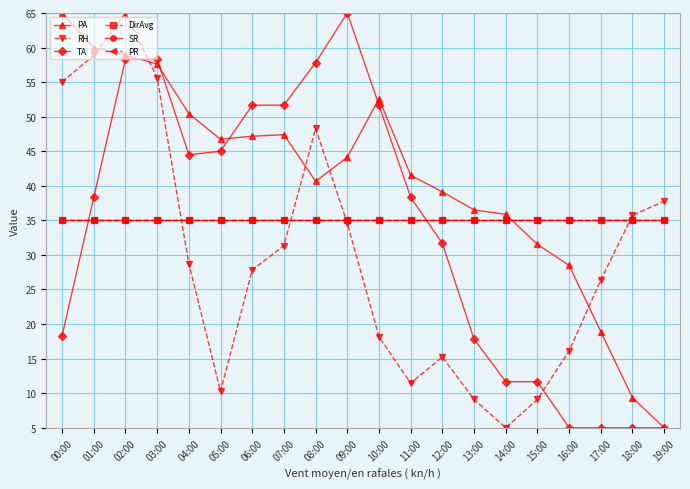

What is the total value across all series at 13:00?

168.4